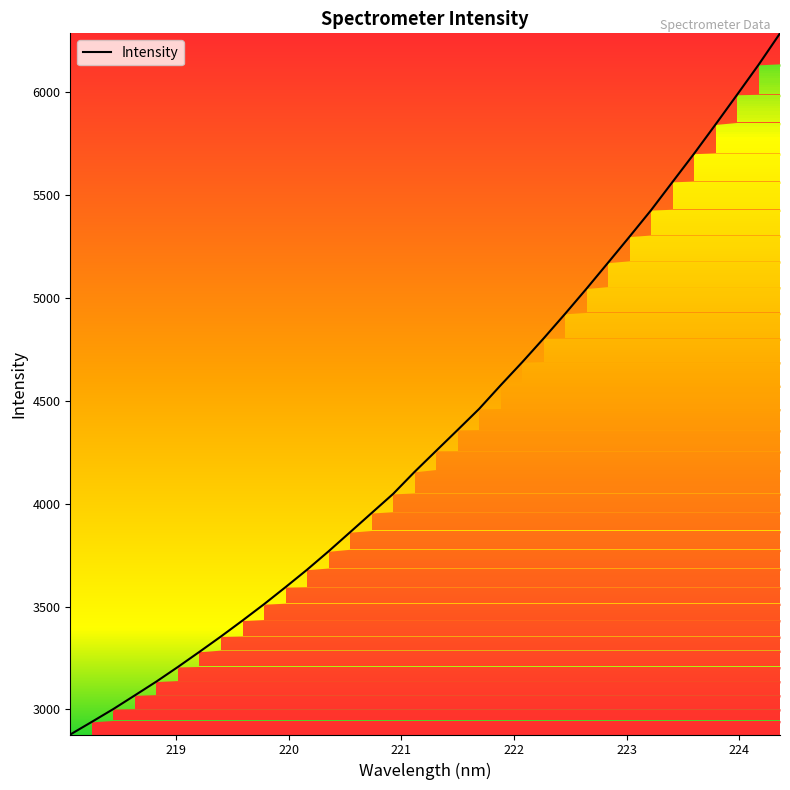

What is the greatest value displayed?

6286.0